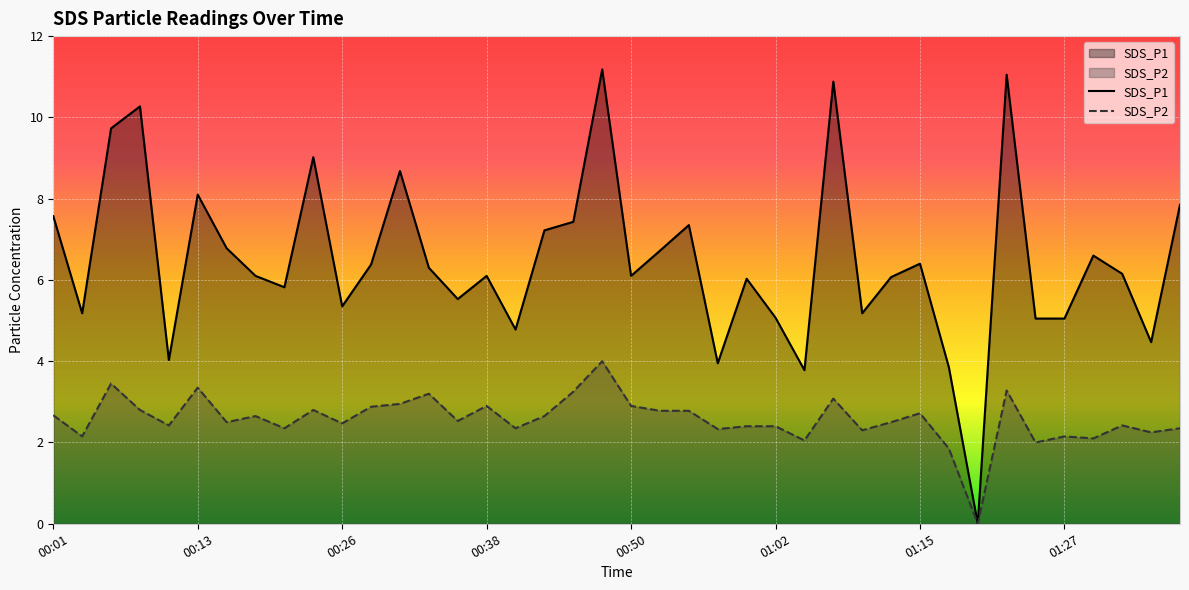

Is it true that SDS_P1 equals 10.9 at 27?

True